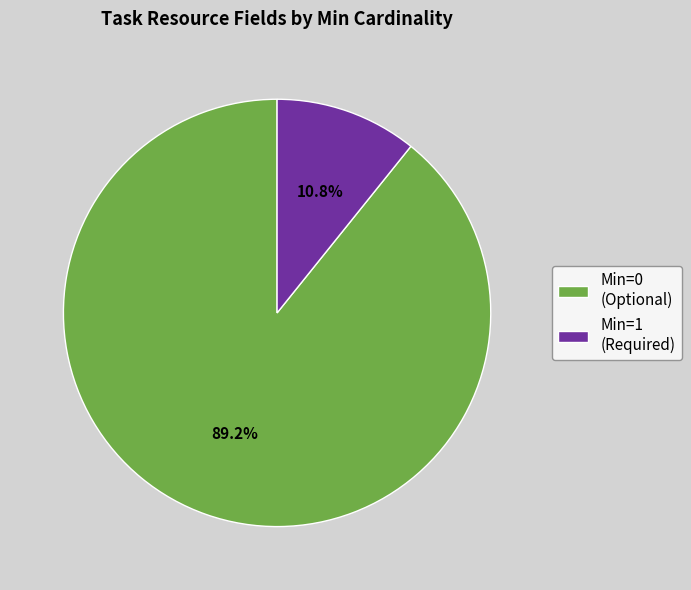

Is there a majority slice in this chart?

Yes